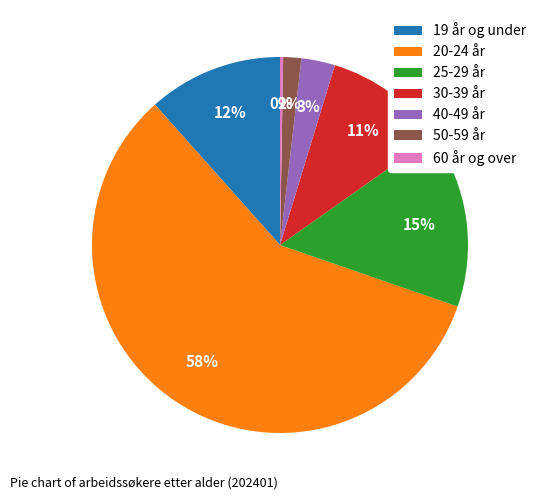

What percentage is the 25-29 år slice, to the nearest percent?

15%